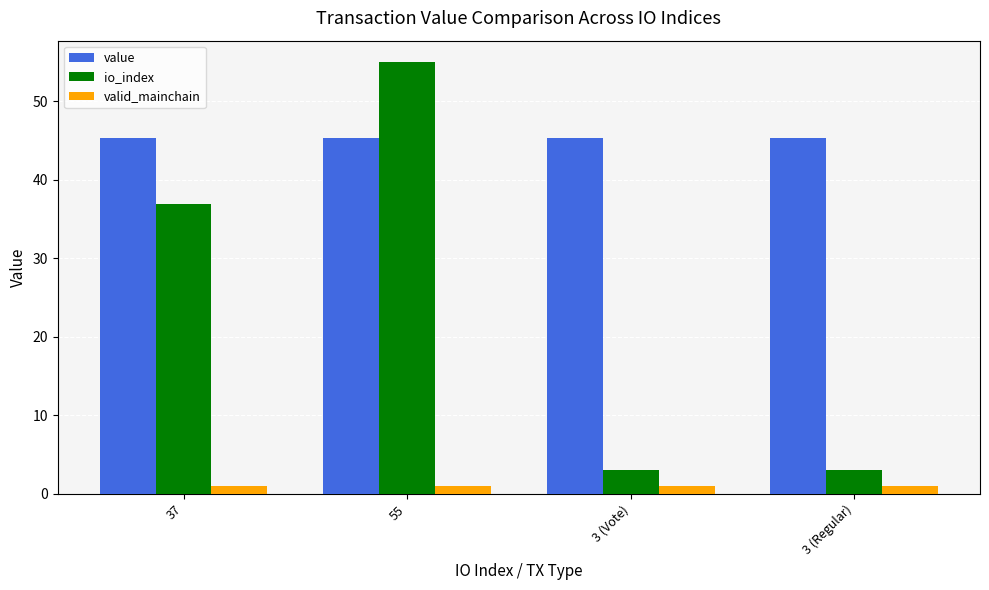

Count the number of data series in this chart.

3